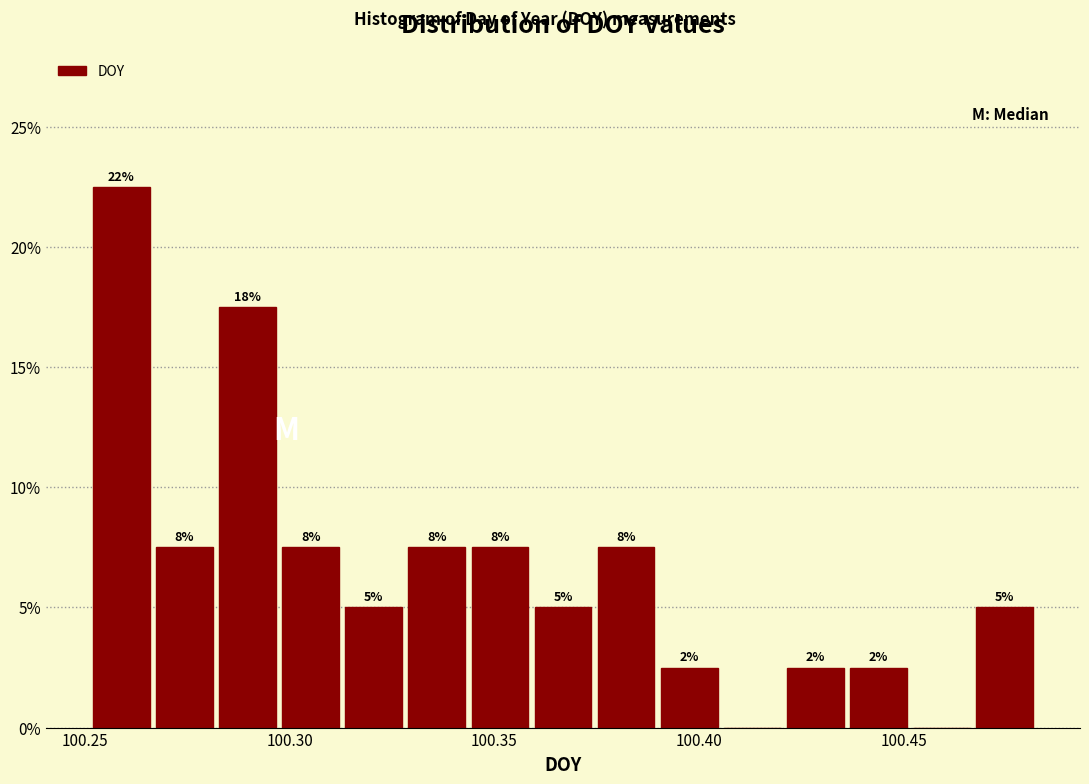

Around what value on the x-axis is the tallest bar? Give the approximate position of its centre, as read against the axis.

100.260